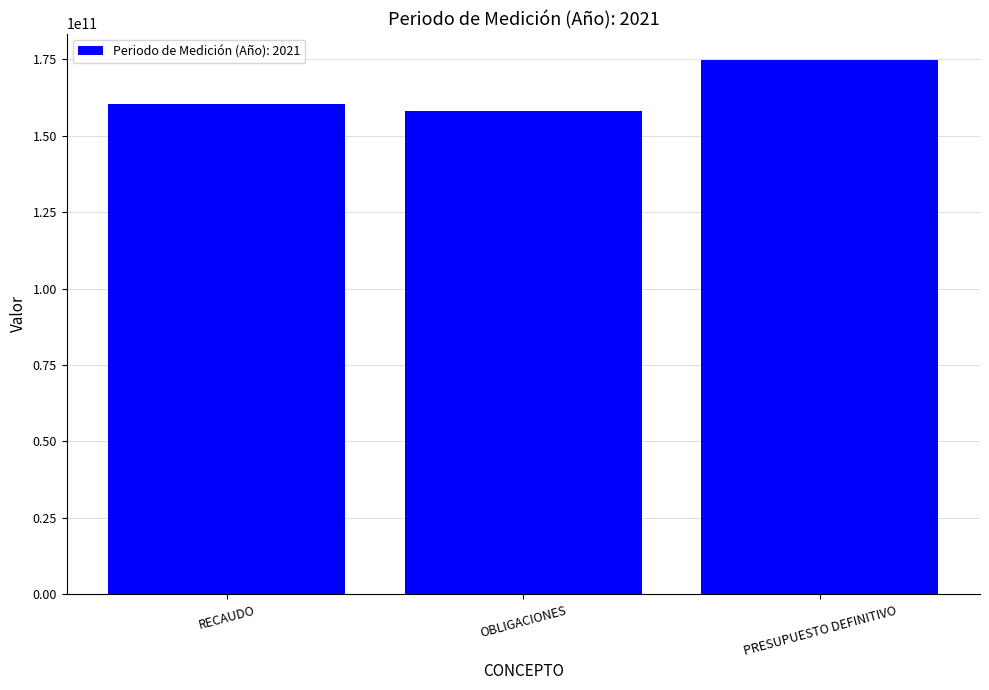

Which has a higher value, RECAUDO or PRESUPUESTO DEFINITIVO?

PRESUPUESTO DEFINITIVO